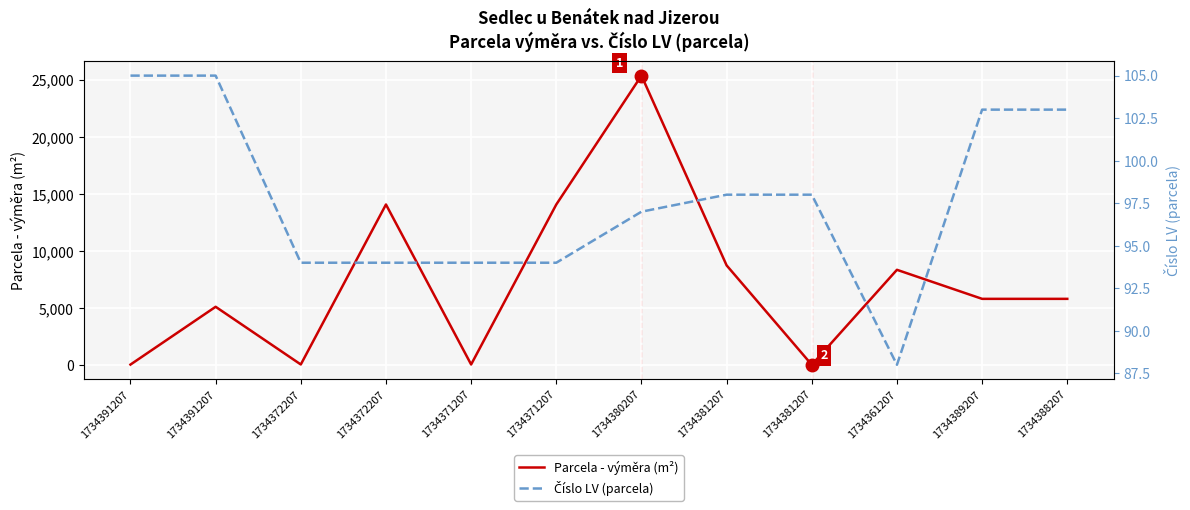

At how many categories does at least one series exceed 5089?

8